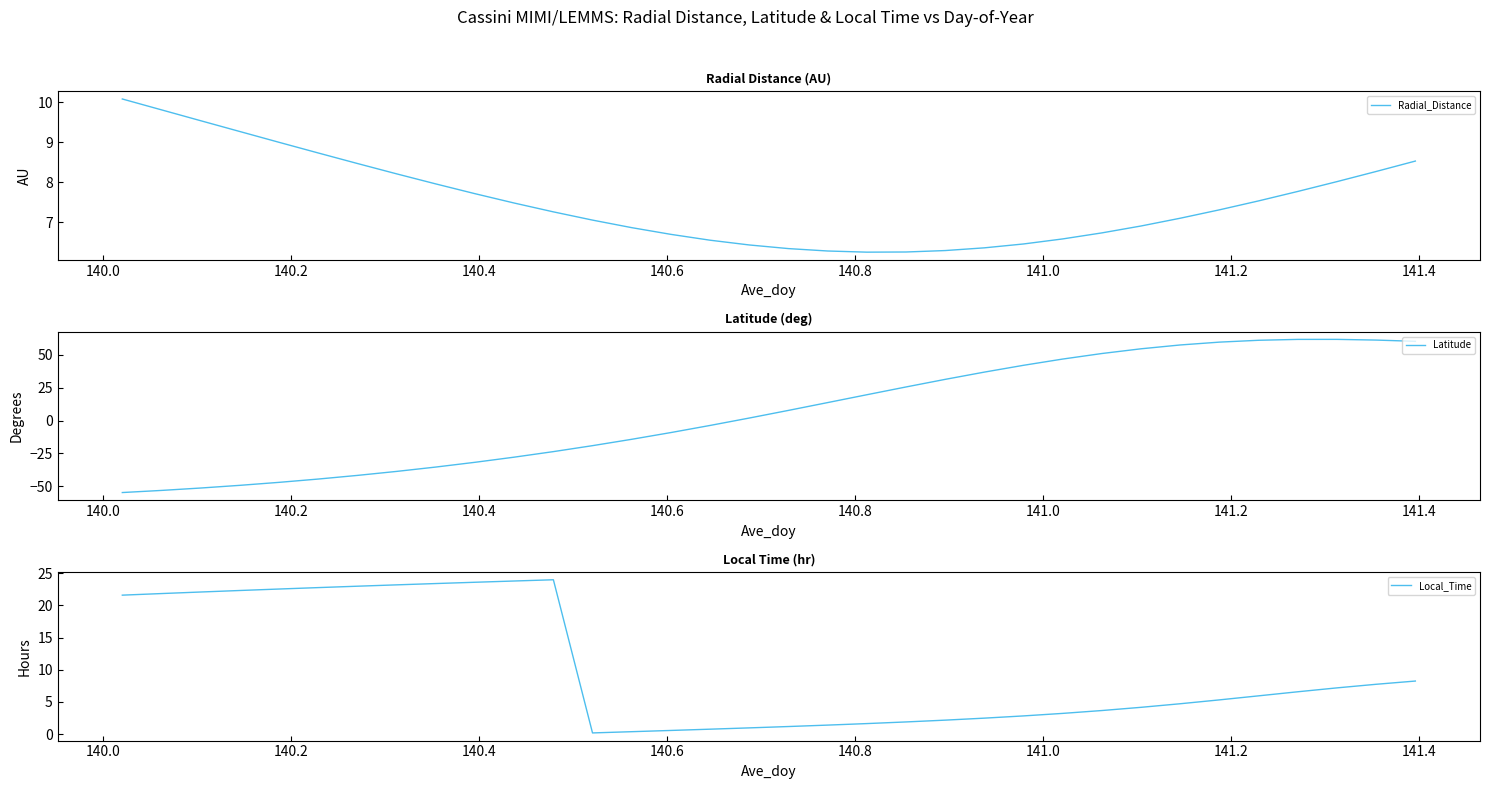

What is the highest value of the Local_Time series?

24.0